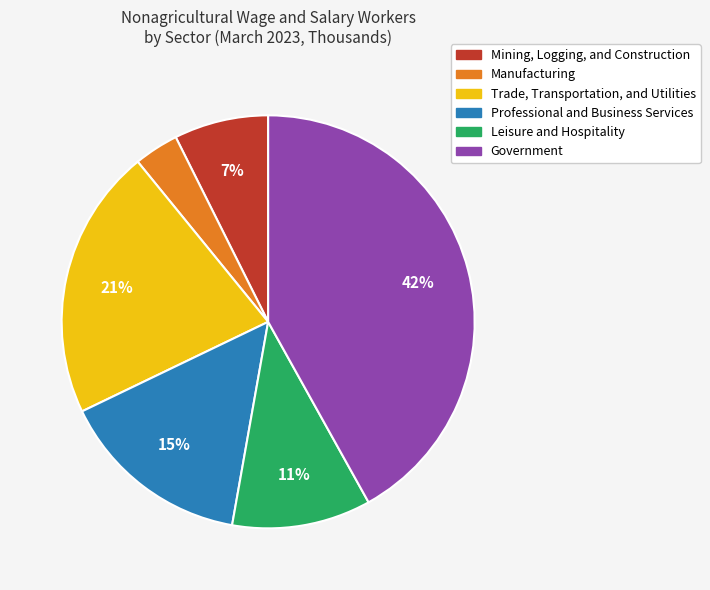

Rank the categories by value from highest to lowest.

Government, Trade, Transportation, and Utilities, Professional and Business Services, Leisure and Hospitality, Mining, Logging, and Construction, Manufacturing